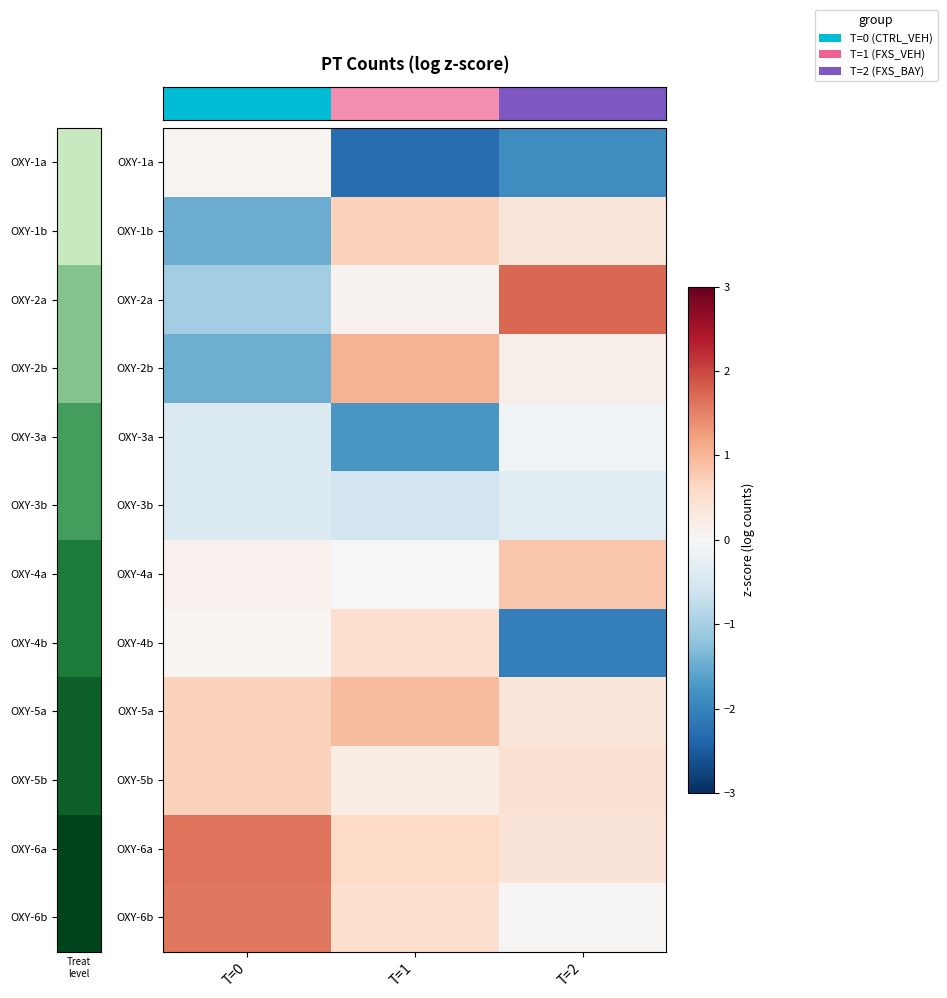

What is the spread (max minus min) of values at T=1?

3.3